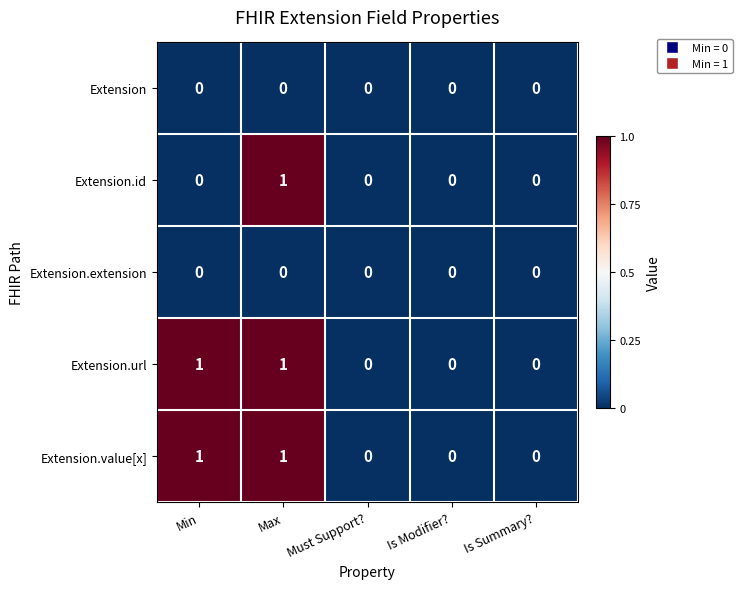

True or false: Extension has a value of 0 at Is Summary?.

True